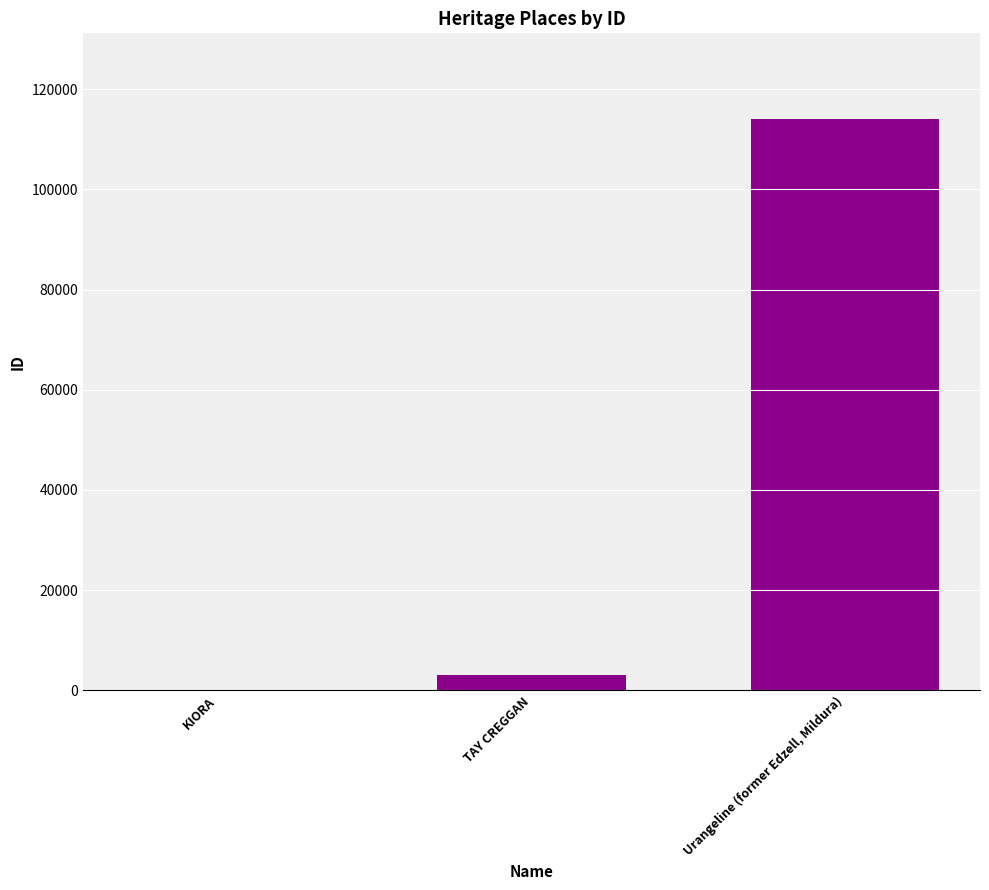

Which category has the highest value across all series?

Urangeline (former Edzell, Mildura)